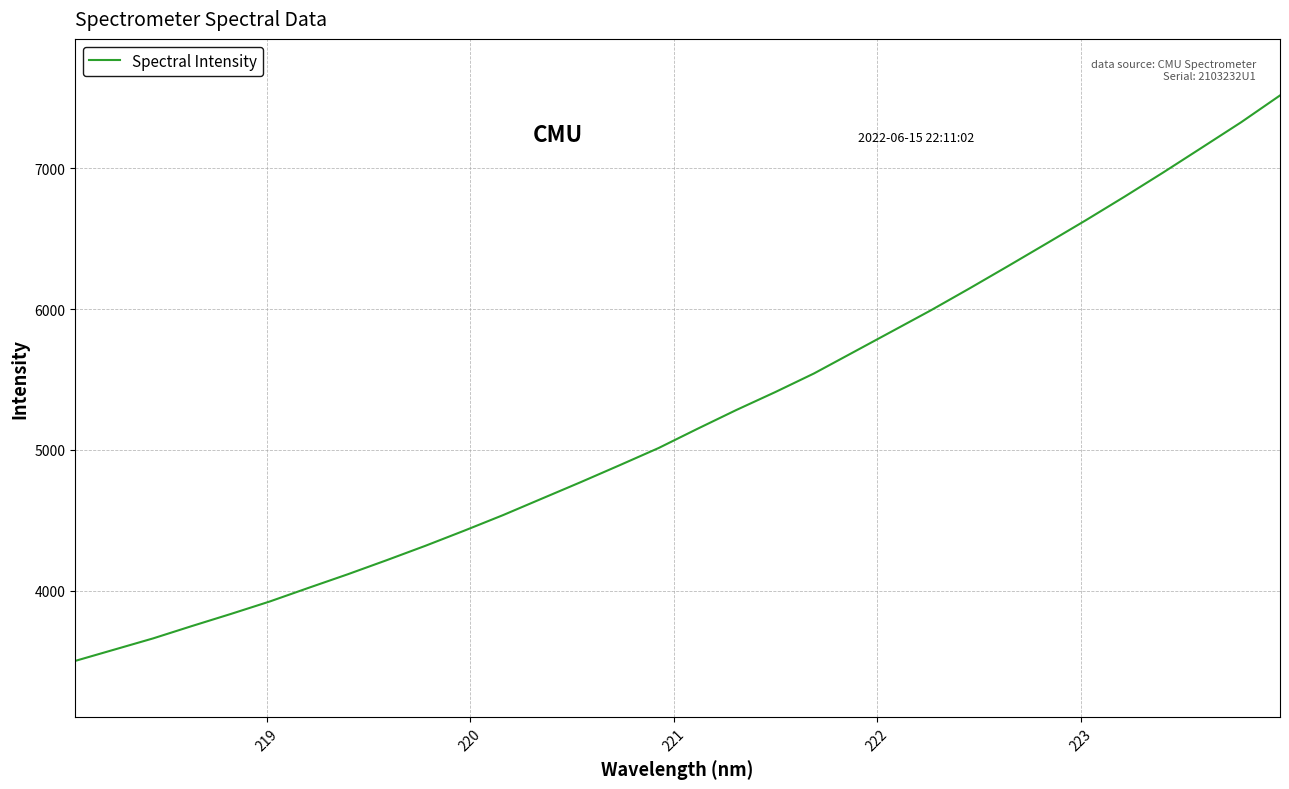

What is the greatest value displayed?

7519.2